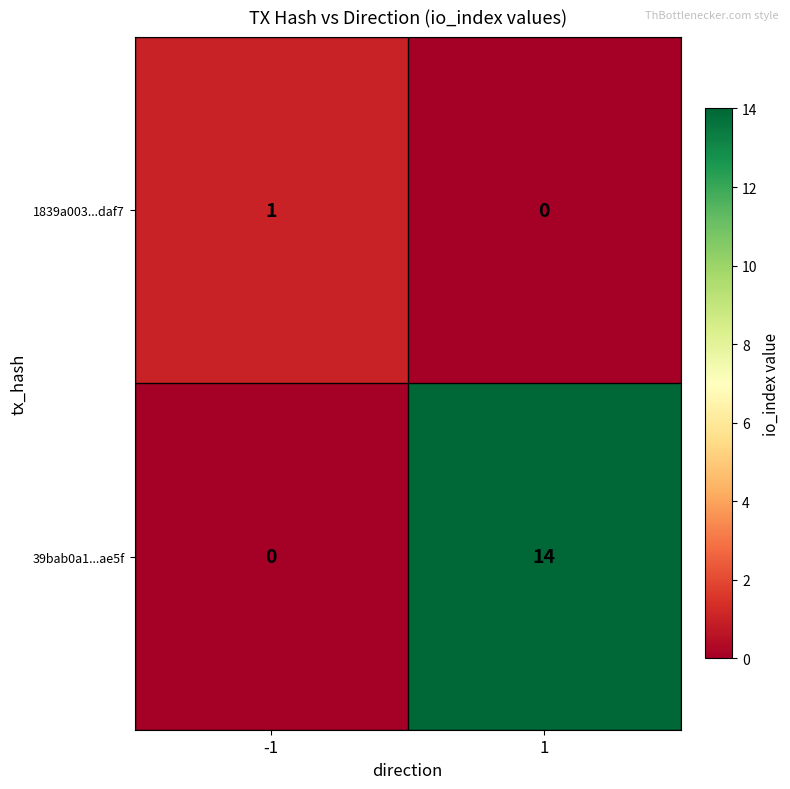

Which label corresponds to the largest value in the chart?

1